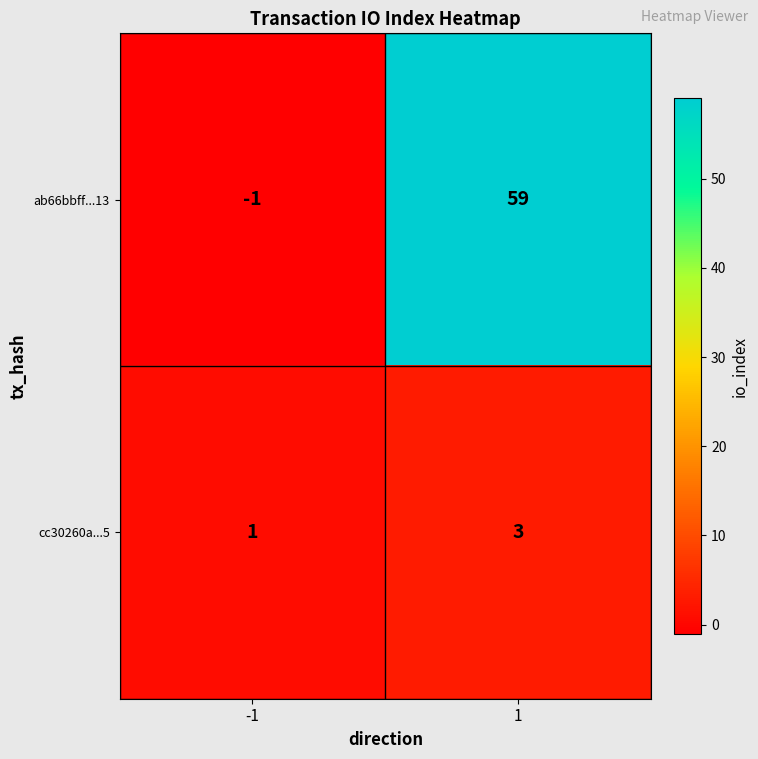

Reading right to left, list all the values displayed in this chart.

ab66bbff...13: 59	-1
cc30260a...5: 3	1